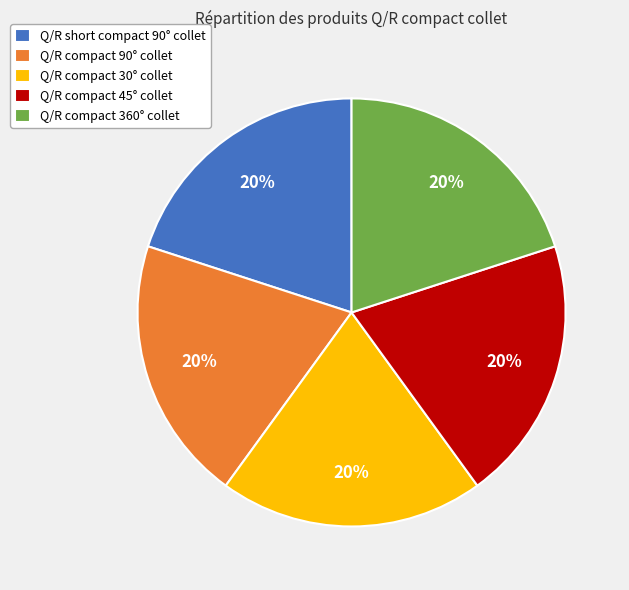

The Q/R compact 30° collet slice represents 7% of the pie. True or false?

False